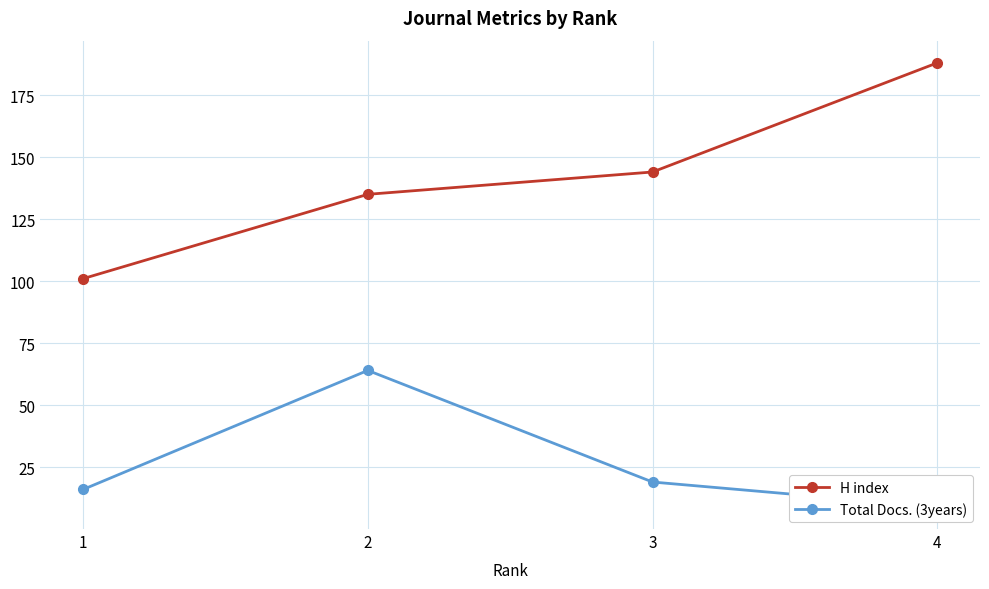

Is the value of Total Docs. (3years) at 1 greater than the value of H index at 4?

No